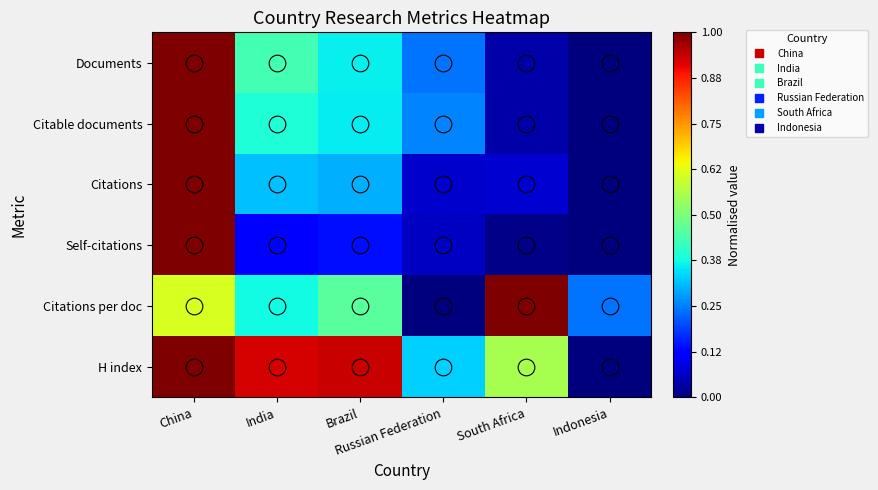

Which has a higher value, Russian Federation or South Africa?

Russian Federation